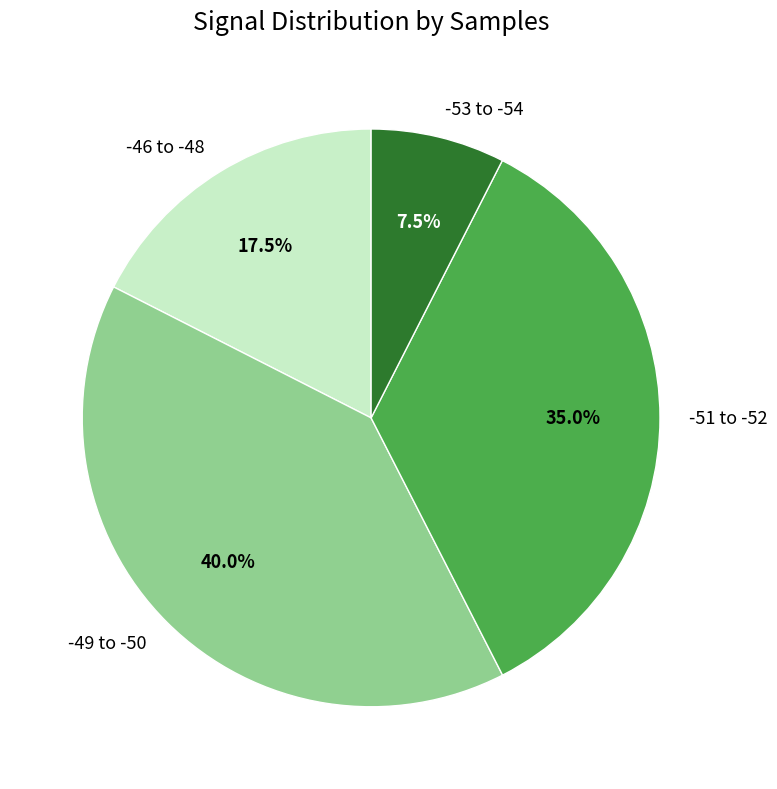

Count the number of slices in the pie.

4